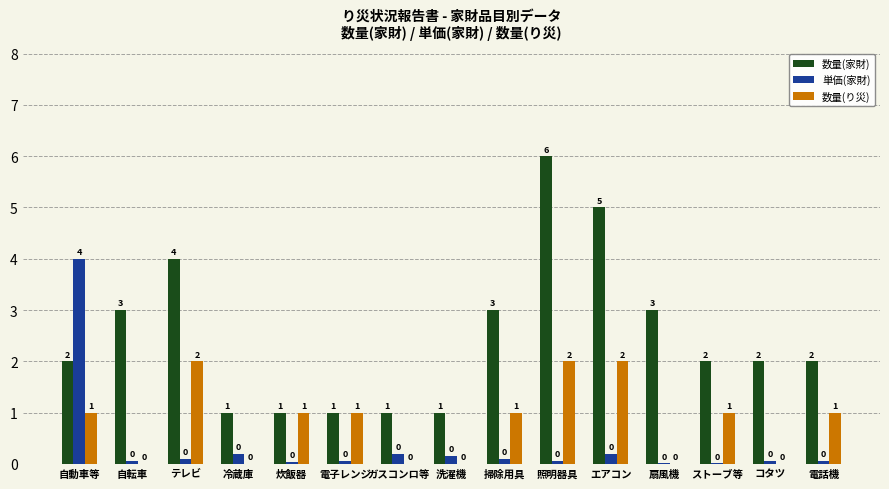

Is it true that 単価(家財) equals 0.1 at 掃除用具?

True